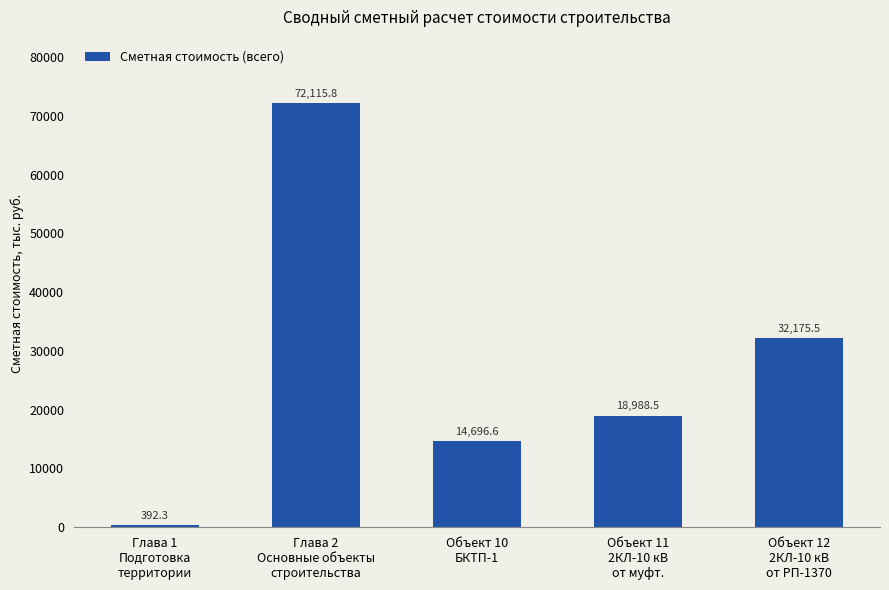

How many data points are less than 18988?

2